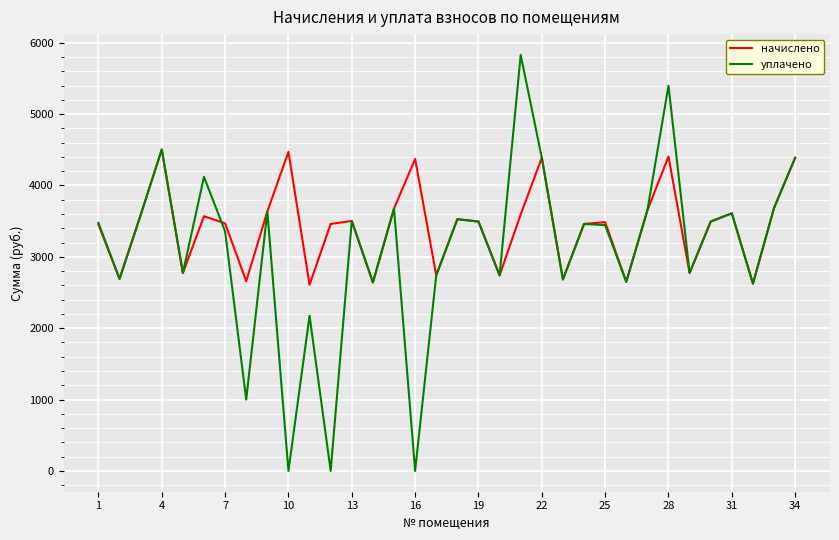

How many lines are shown in the chart?

2